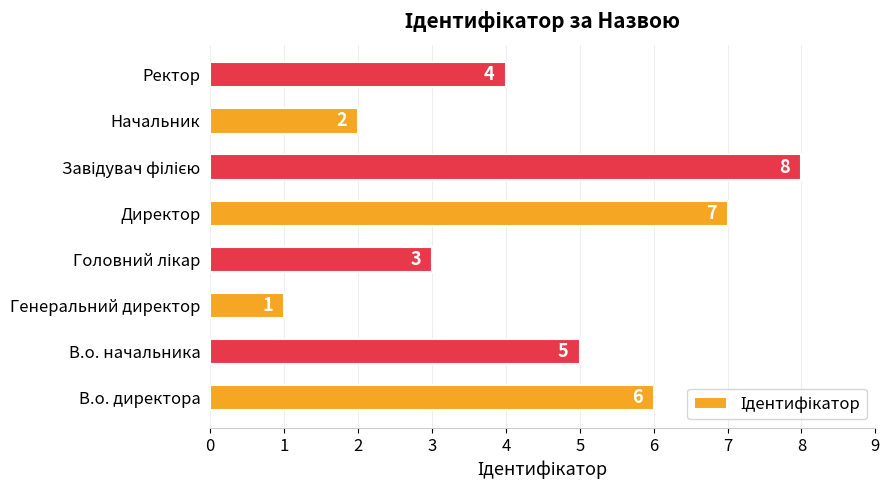

Reading top to bottom, transcribe all the data shown in this chart.

4	2	8	7	3	1	5	6